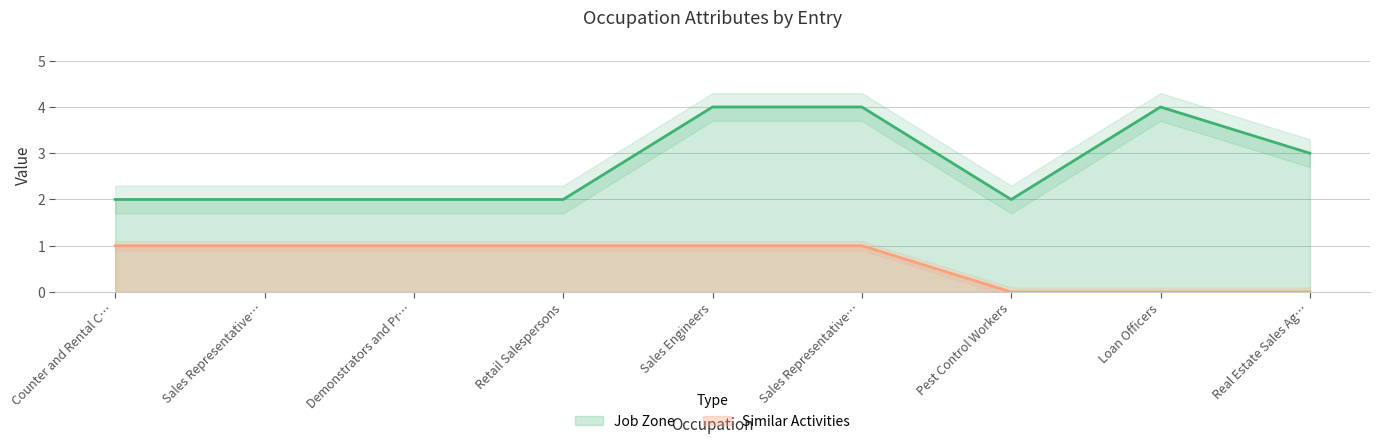

Rank the series at Demonstrators and Pr… from highest to lowest value.

Job Zone, Similar Activities